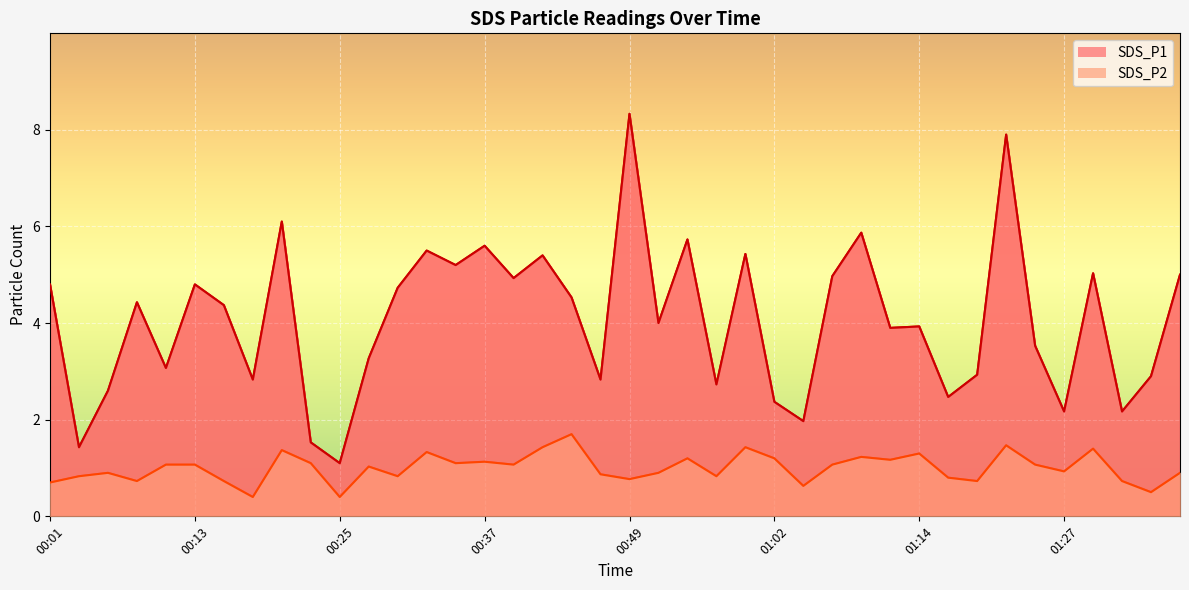

What is the difference between the SDS_P2 values at 00:08 and 00:45?

1.0